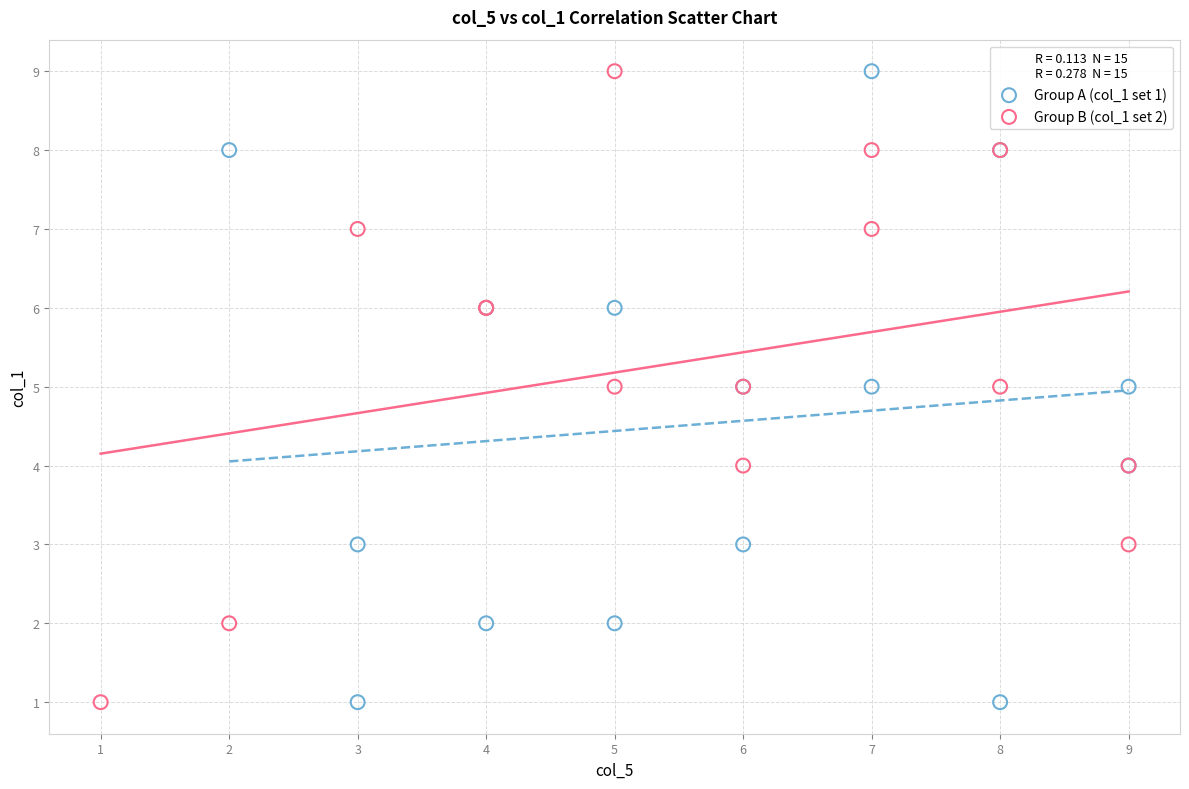

What are all the series names shown in the legend?

Group A (col_1 set 1), Group B (col_1 set 2)